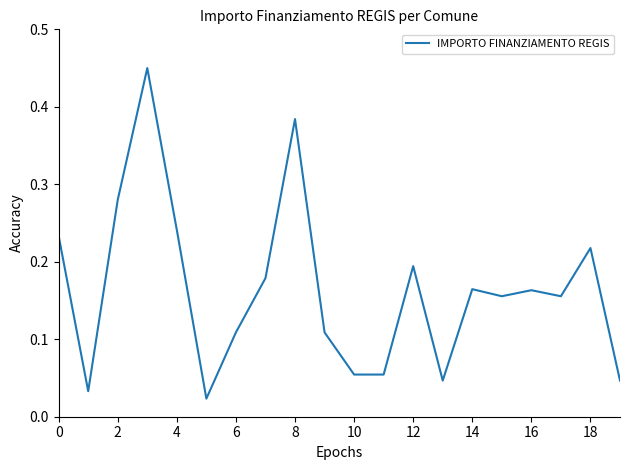

How many lines are shown in the chart?

1